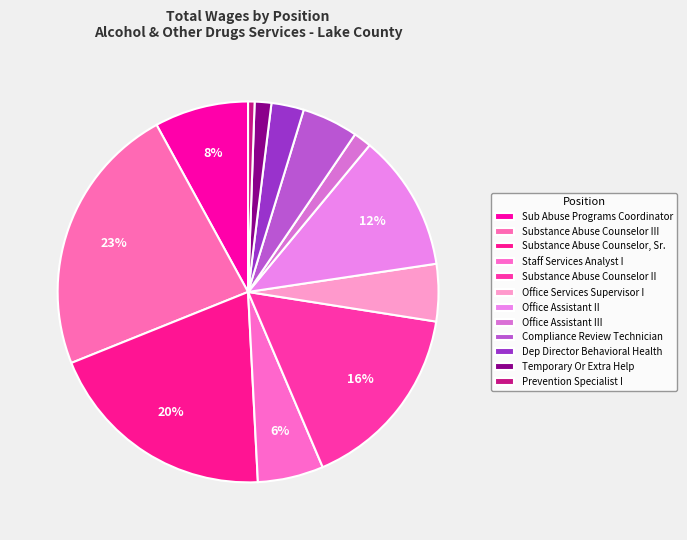

What is the smallest slice in the pie chart?

Prevention Specialist I